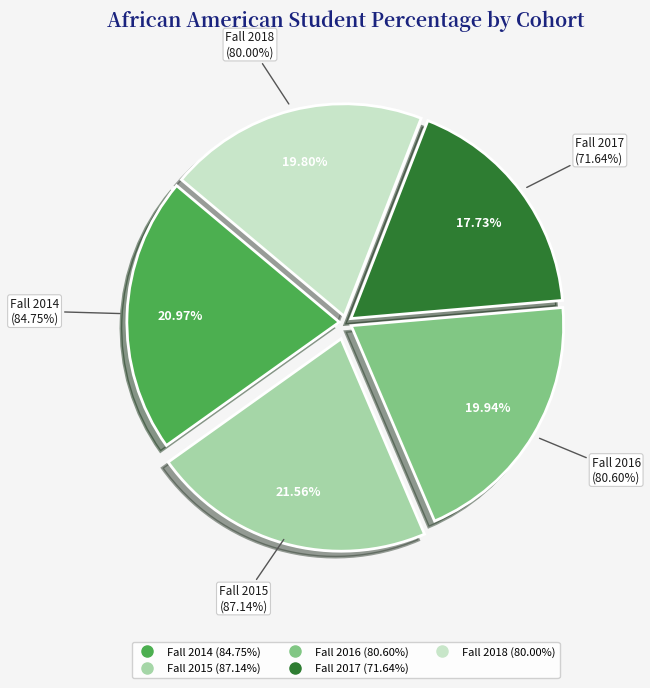

To the nearest percent, what is the combined percentage of Fall 2015 and Fall 2018?

41%